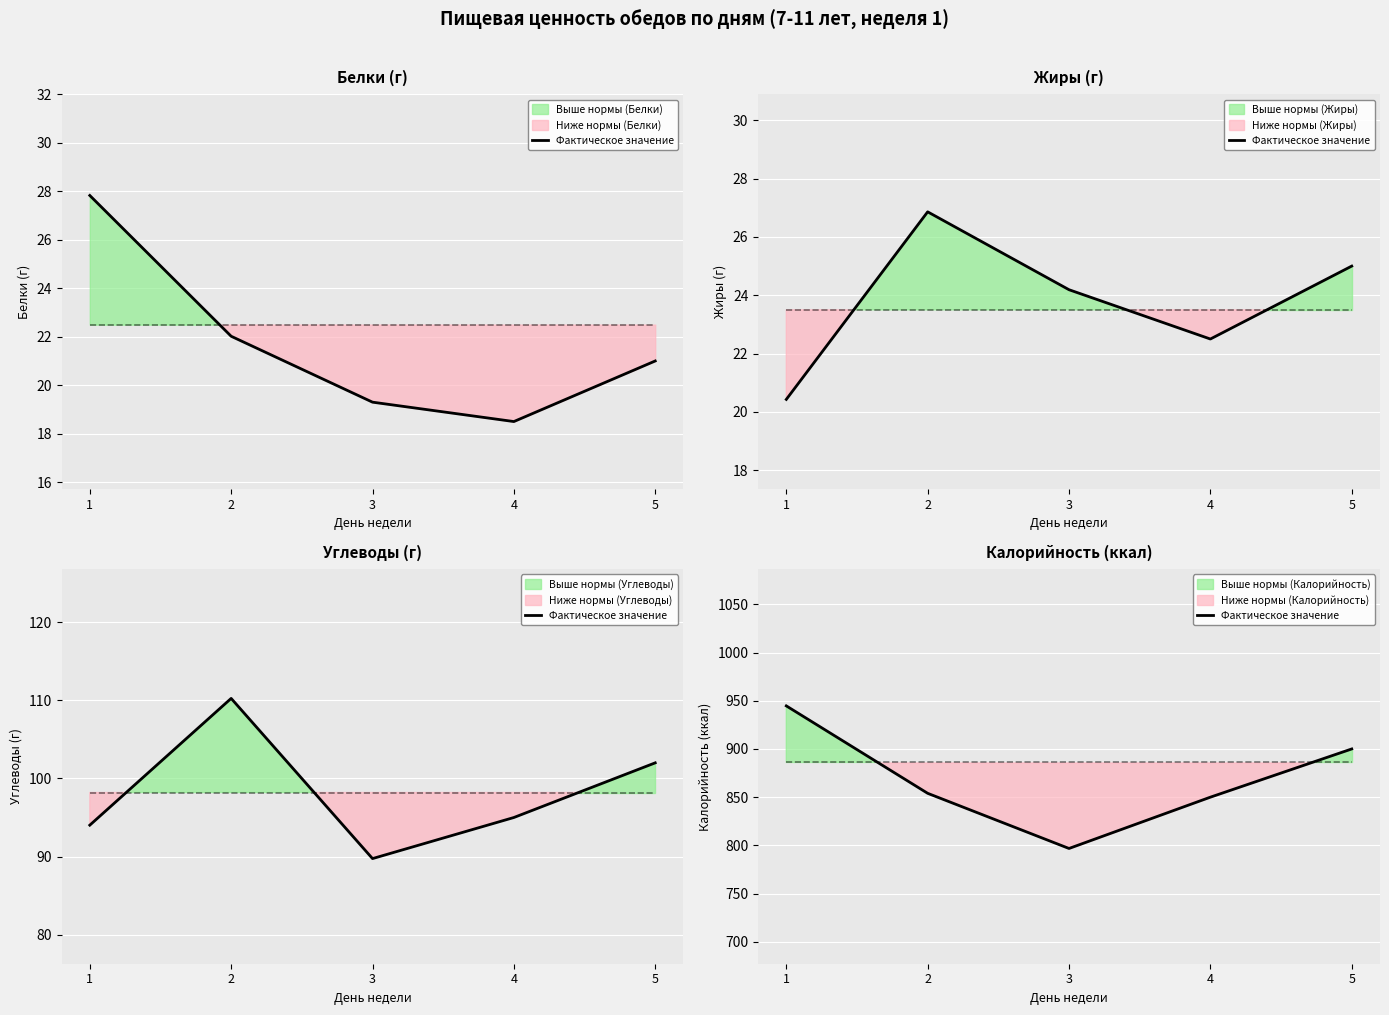

What is the difference between the second highest and minimum values?

103.2